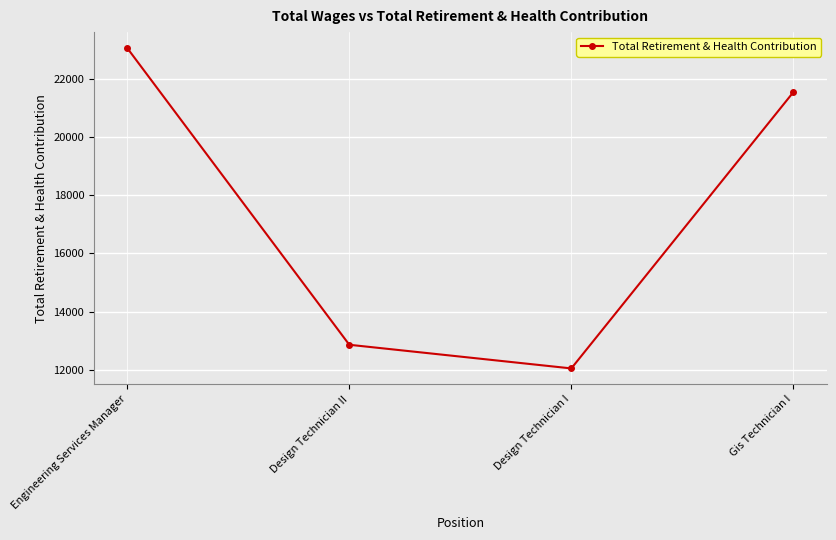

Read the value at Engineering Services Manager, to the nearest 100.

23000